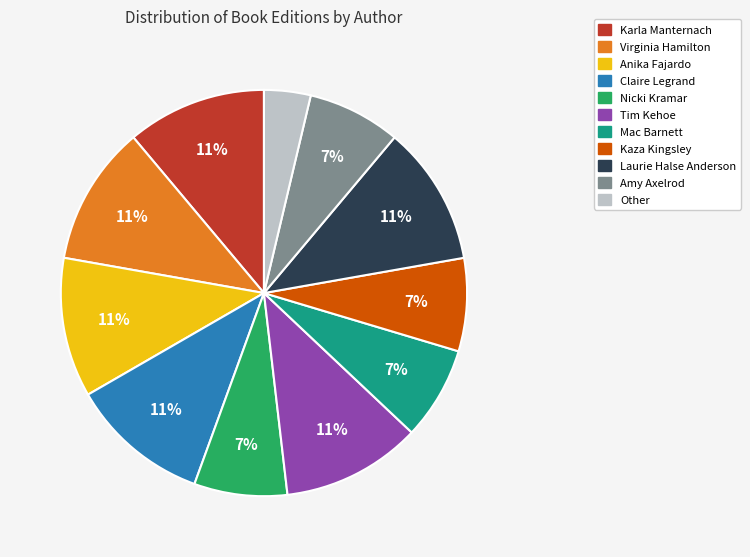

Is there any slice that represents more than half of the pie?

No